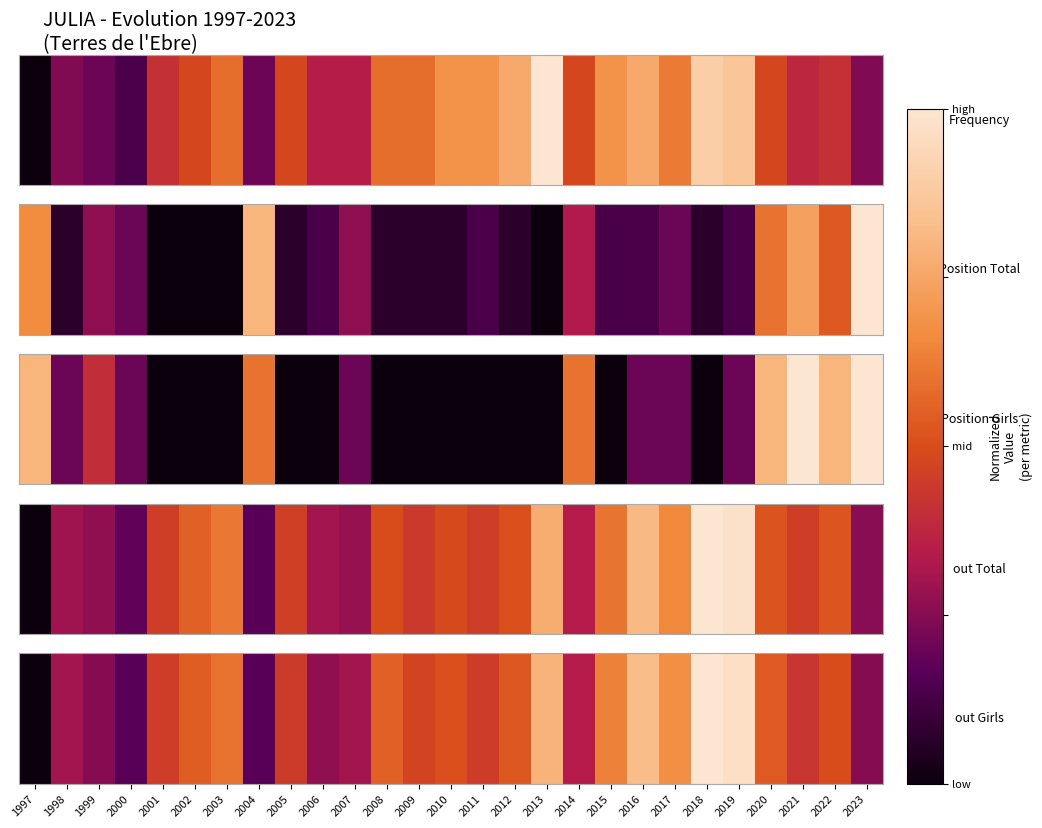

True or false: the data shows 0.6 at 2003.

True